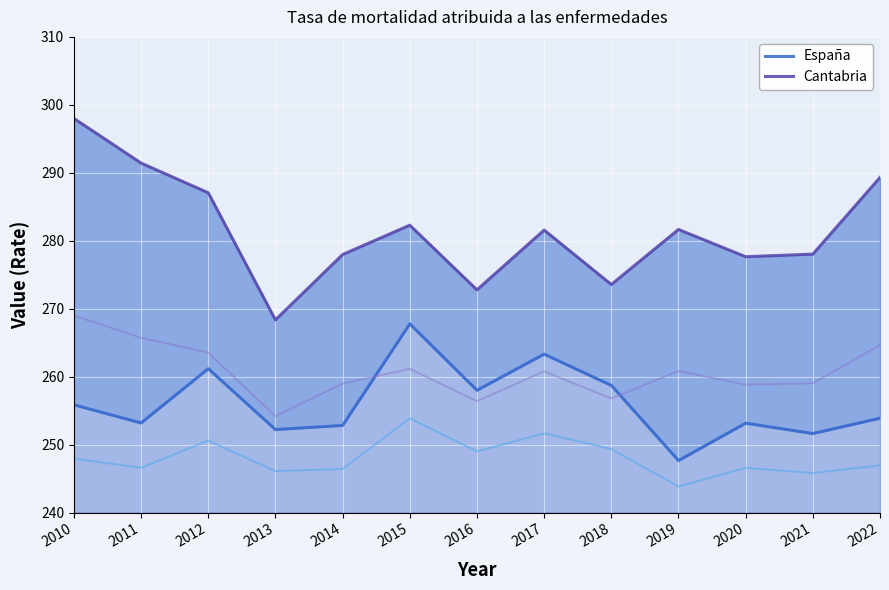

Where is Cantabria nearest to the value 283?

2015